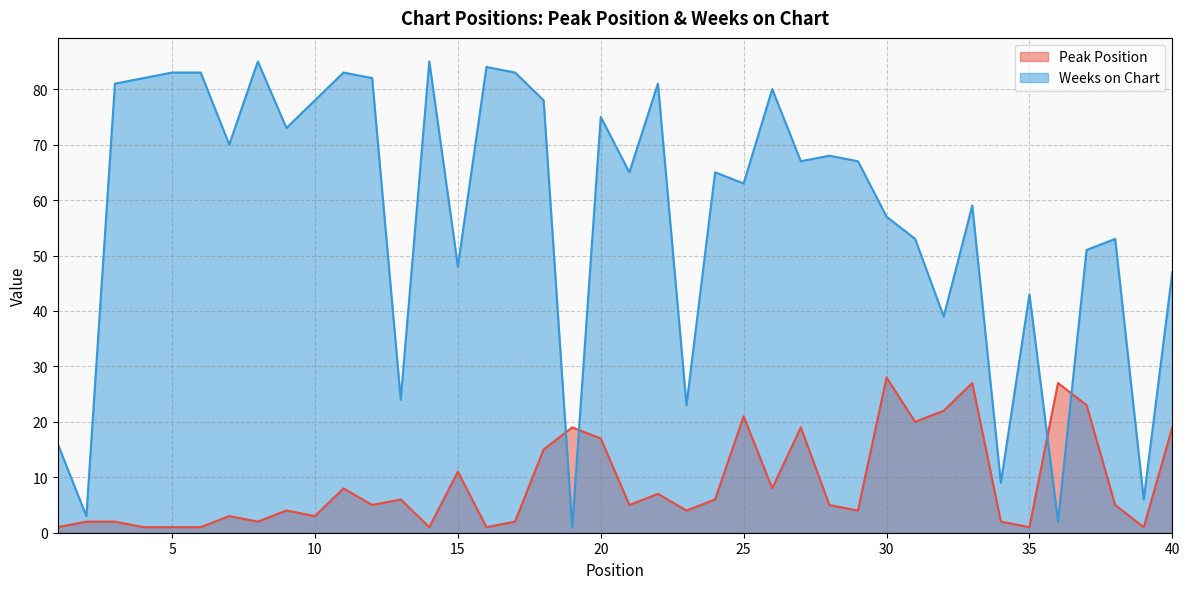

Where do Peak Position and Weeks on Chart first cross each other?

18 and 19